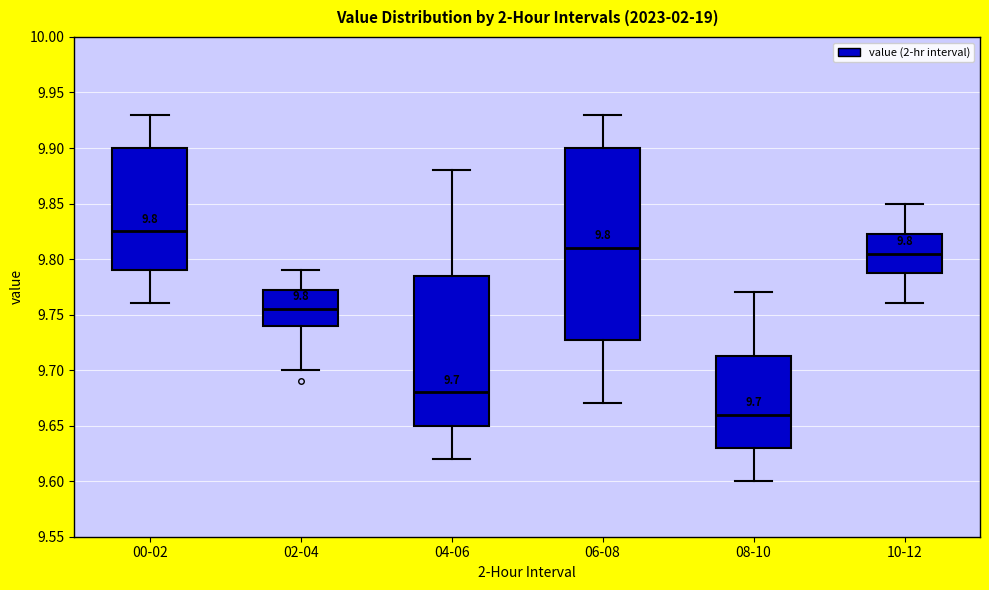

Which box is the tallest, from its lower edge to its upper edge?

06-08